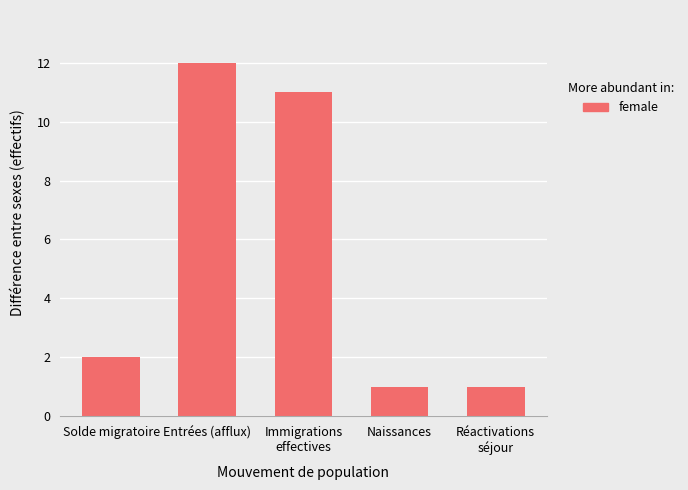

What is the difference between the maximum and second lowest values?

11